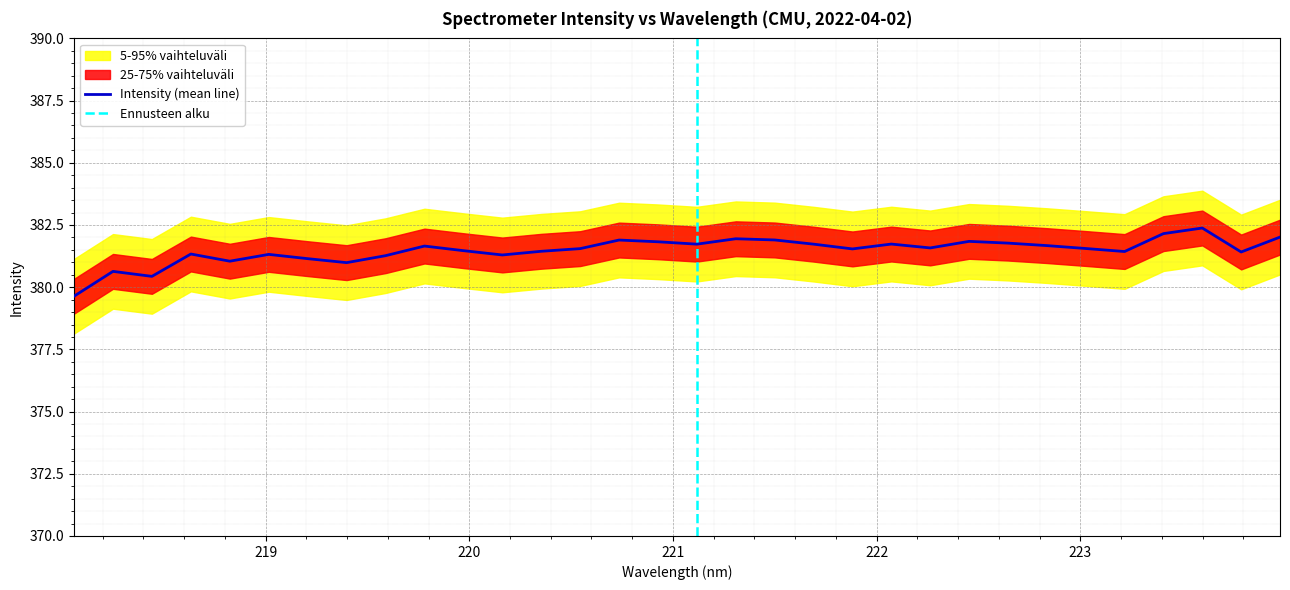

How many values are below 381?

4